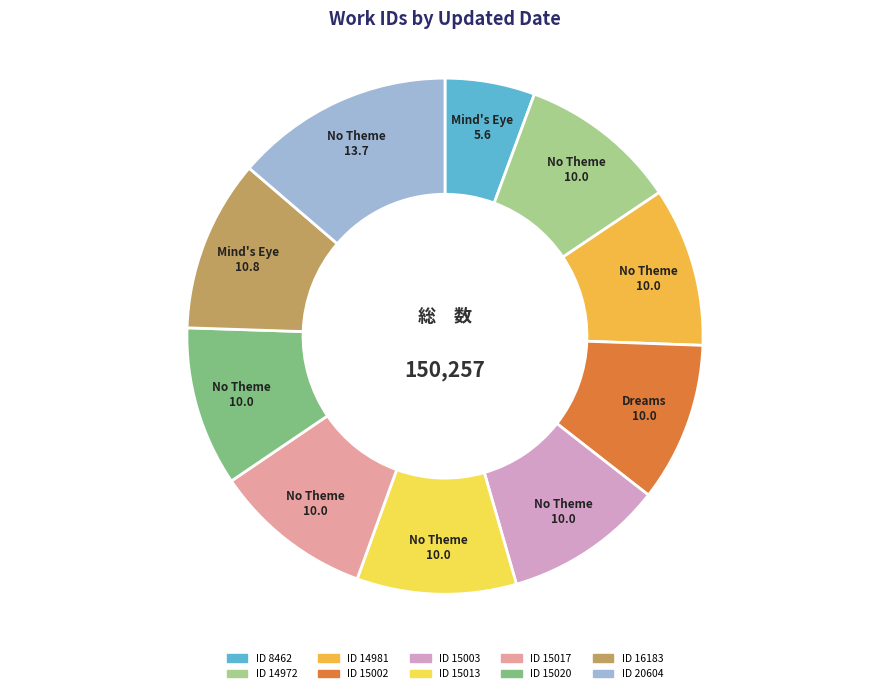

Is there any slice that represents more than half of the pie?

No